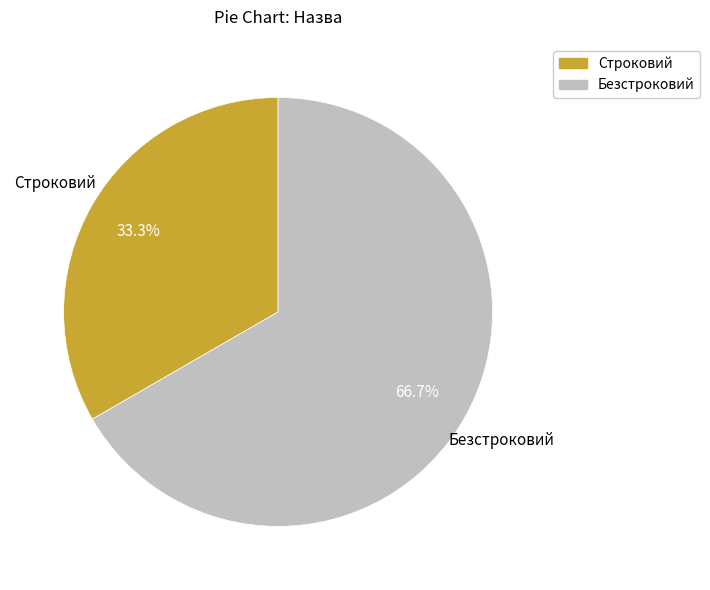

Between Безстроковий and Строковий, which is larger?

Безстроковий